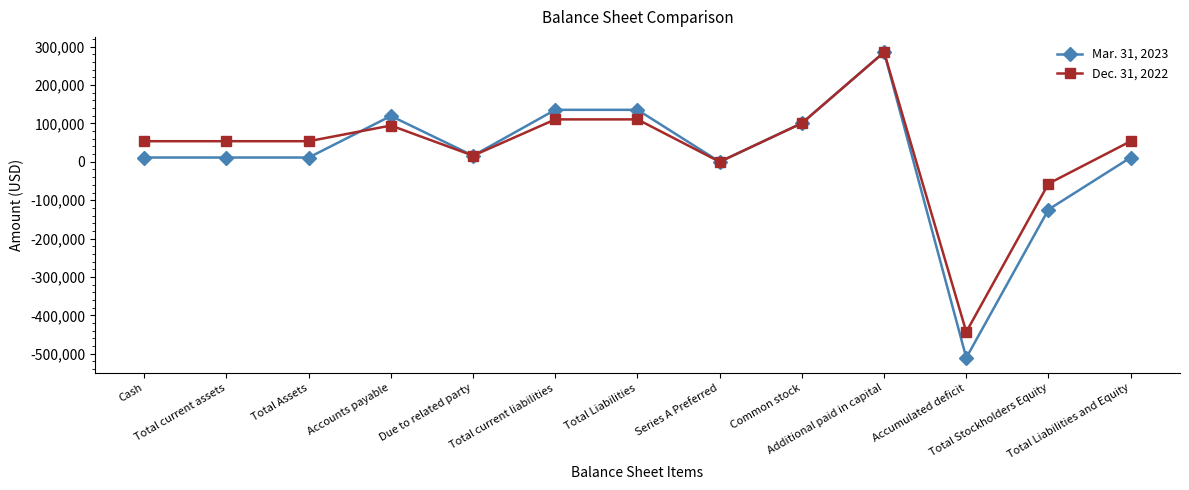

True or false: Mar. 31, 2023 has more than 1 interior local peaks.

True